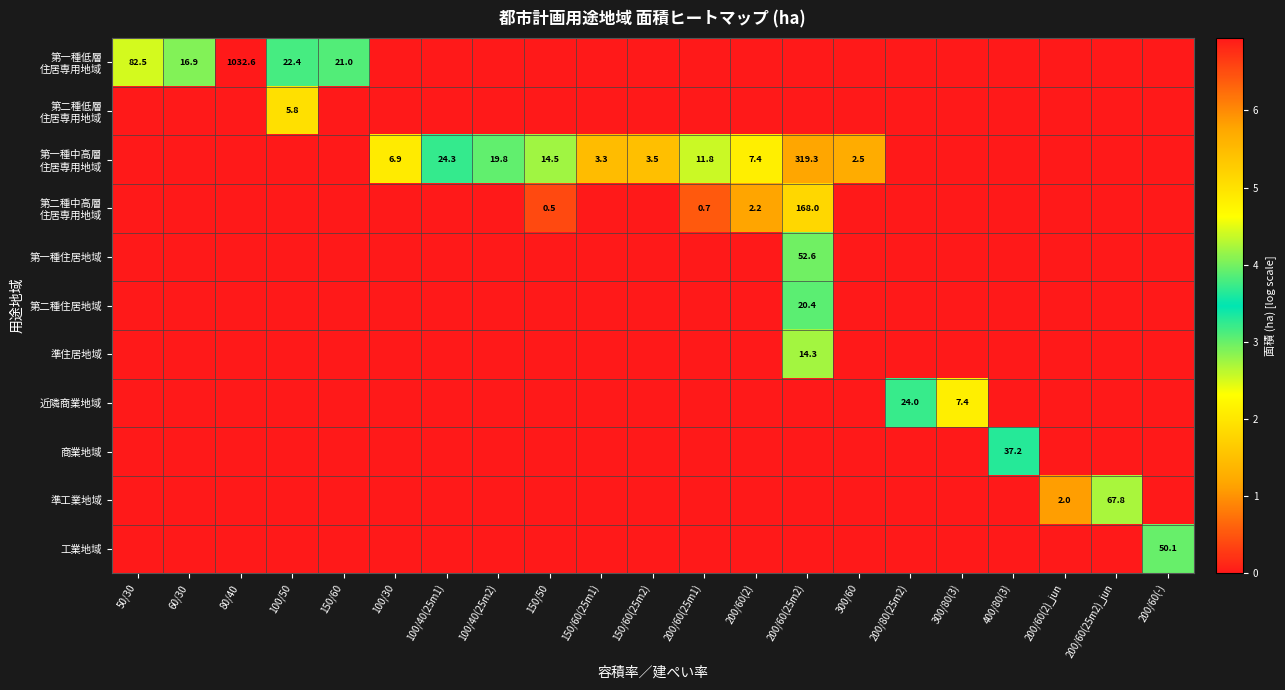

Is the value of 第一種低層 住居専用地域 at 100/50 greater than the value of 近隣商業地域 at 200/60(25m1)?

Yes